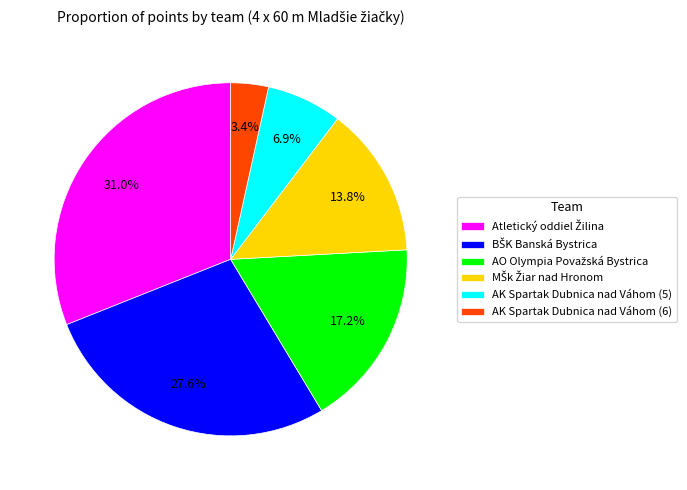

What is the smallest slice in the pie chart?

AK Spartak Dubnica nad Váhom (6)